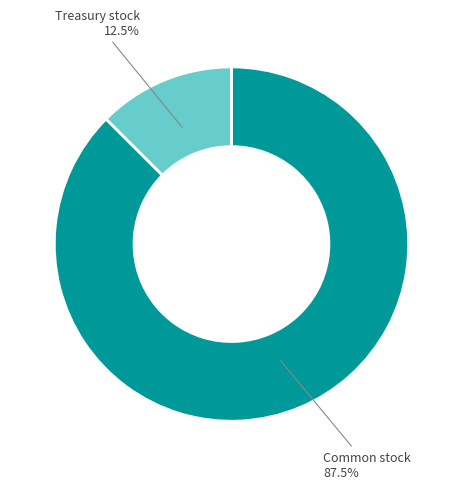

Does any single category account for the majority?

Yes